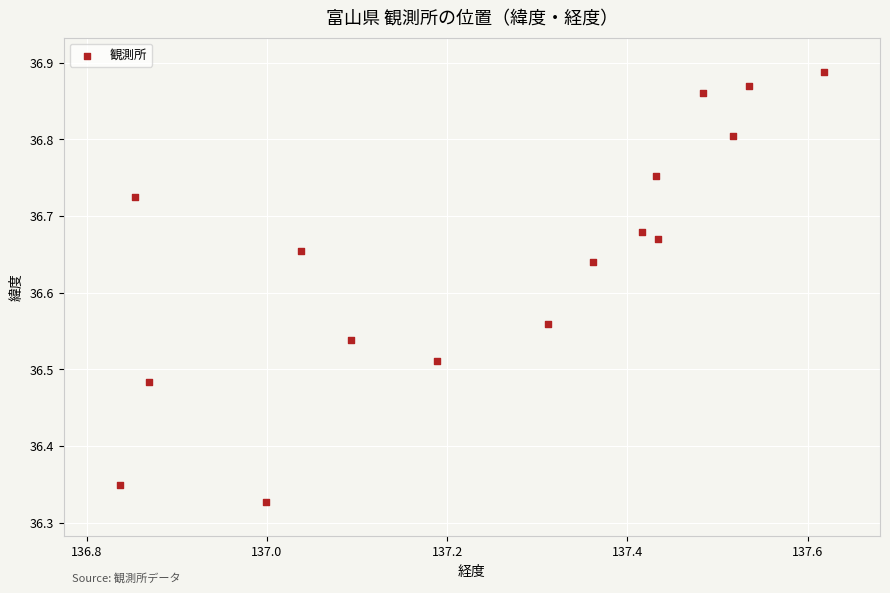

What is the range of Y values (max minus min)?

0.6